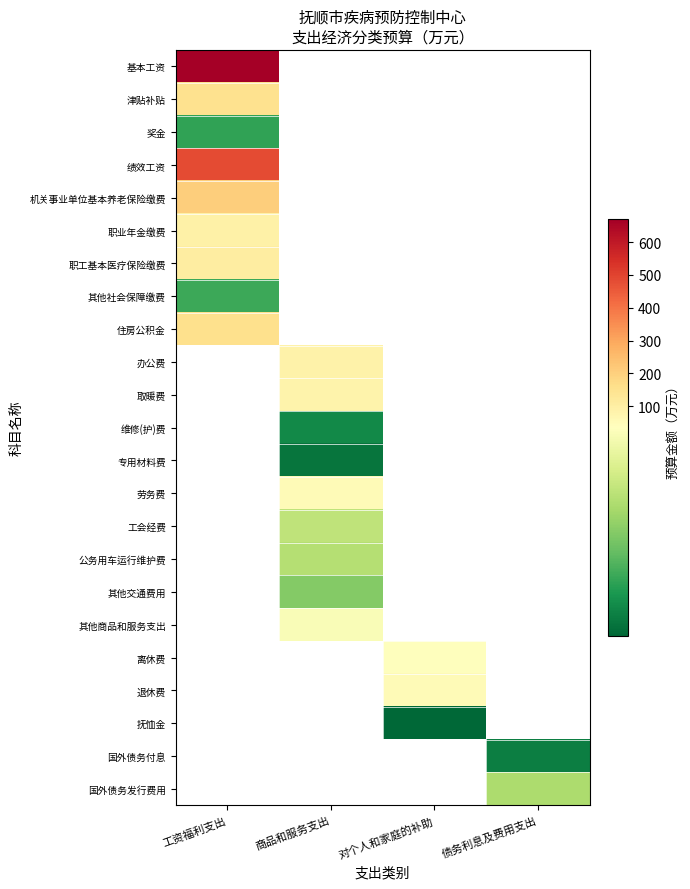

What is the lowest value of the 绩效工资 series?

482.2